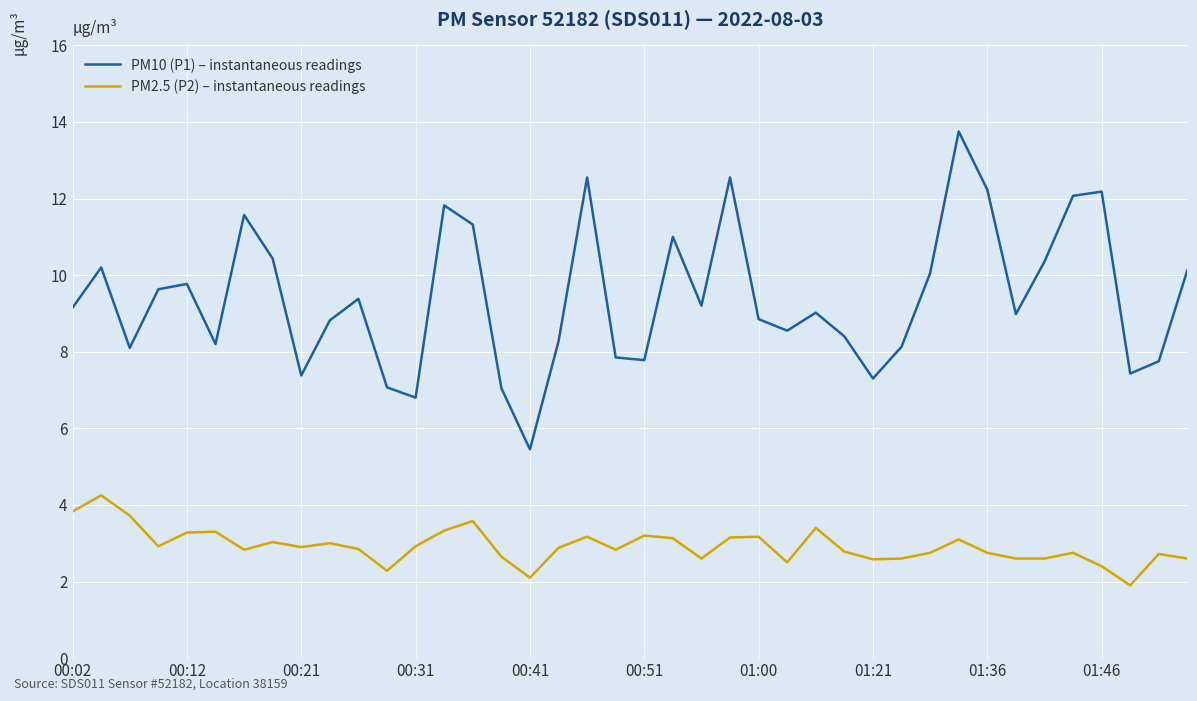

True or false: PM10 (P1) – instantaneous readings and PM2.5 (P2) – instantaneous readings intersect in this chart.

False